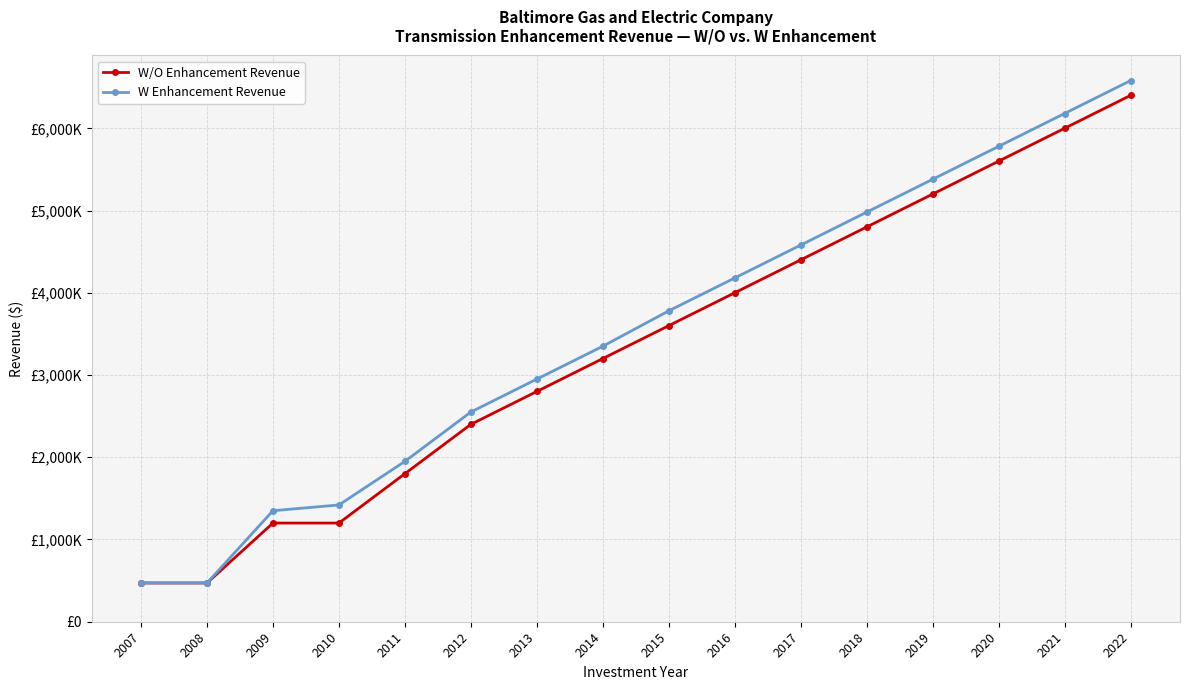

Between 2008 and 2016, which series saw the biggest shift?

W Enhancement Revenue